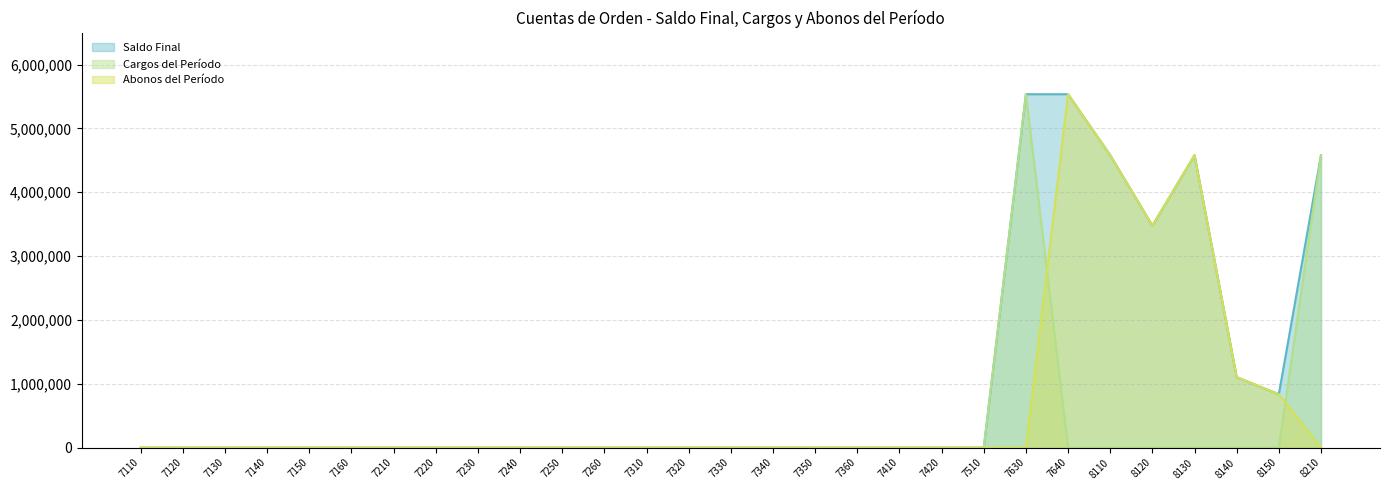

Between 7110 and 7120, which series saw the biggest shift?

Saldo Final